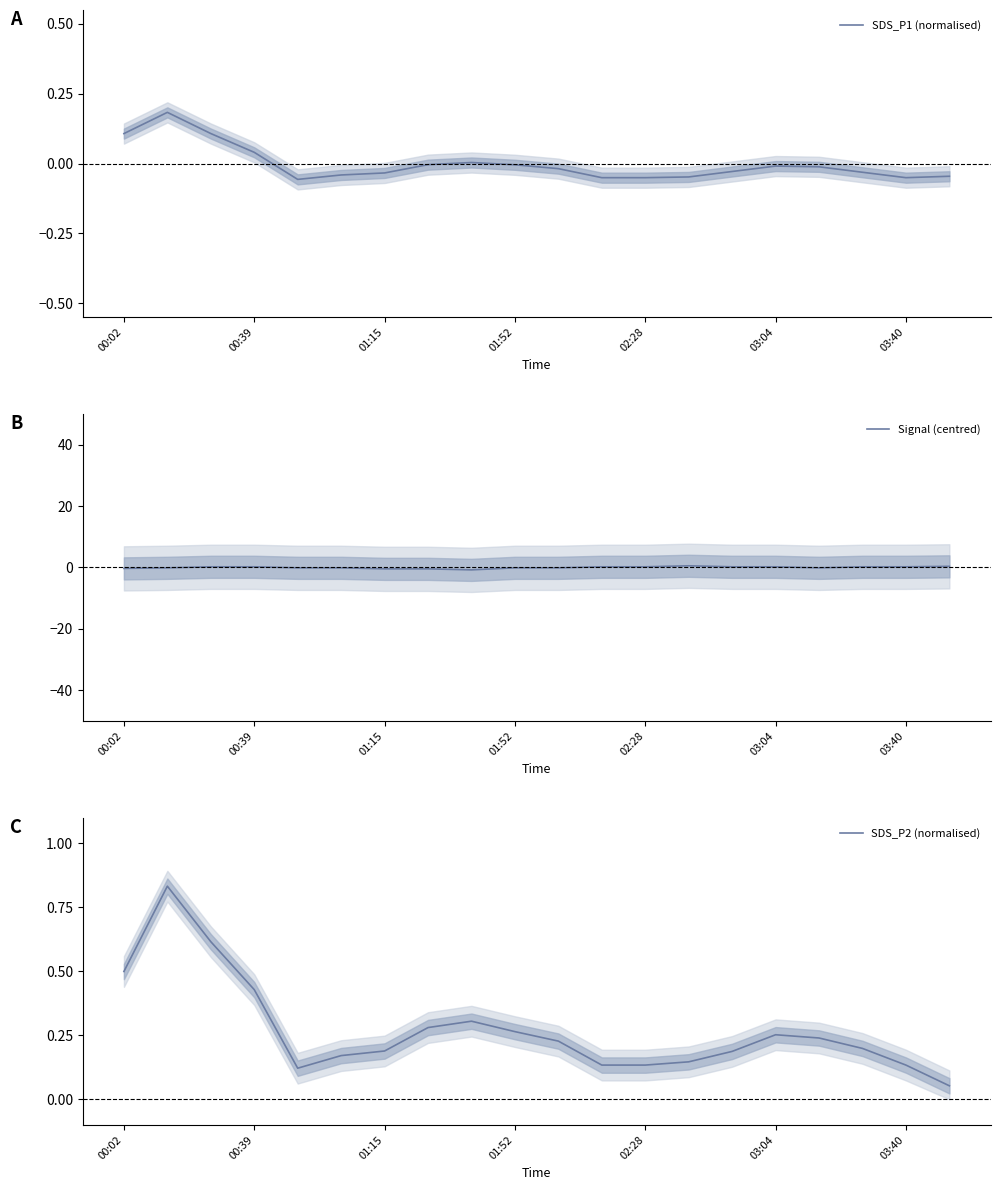

True or false: SDS_P1 (normalised) and SDS_P2 (normalised) cross at least once.

False